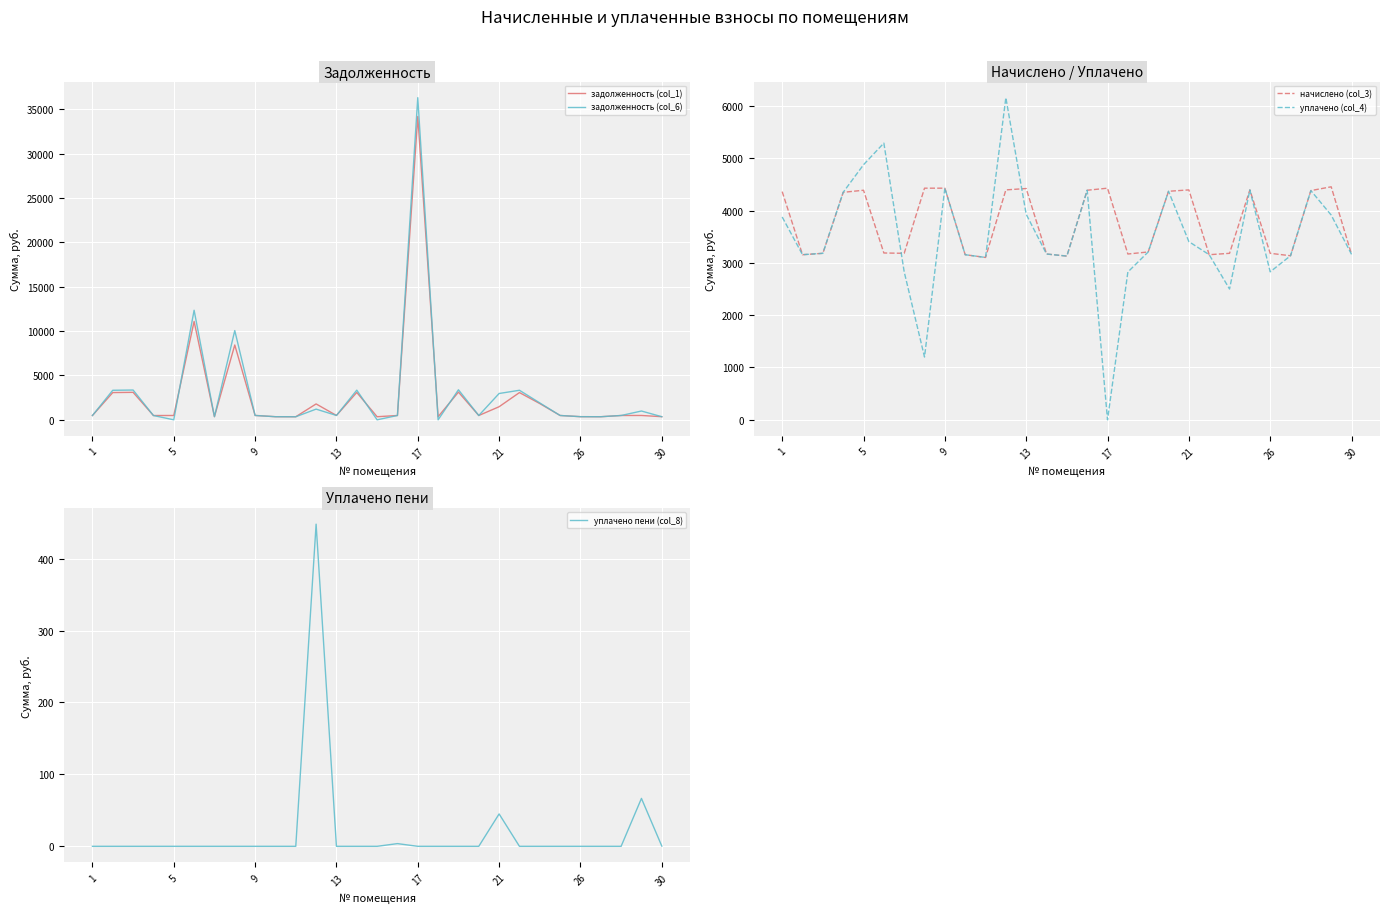

Where does the уплачено (col_4) series first go above 3182?

1